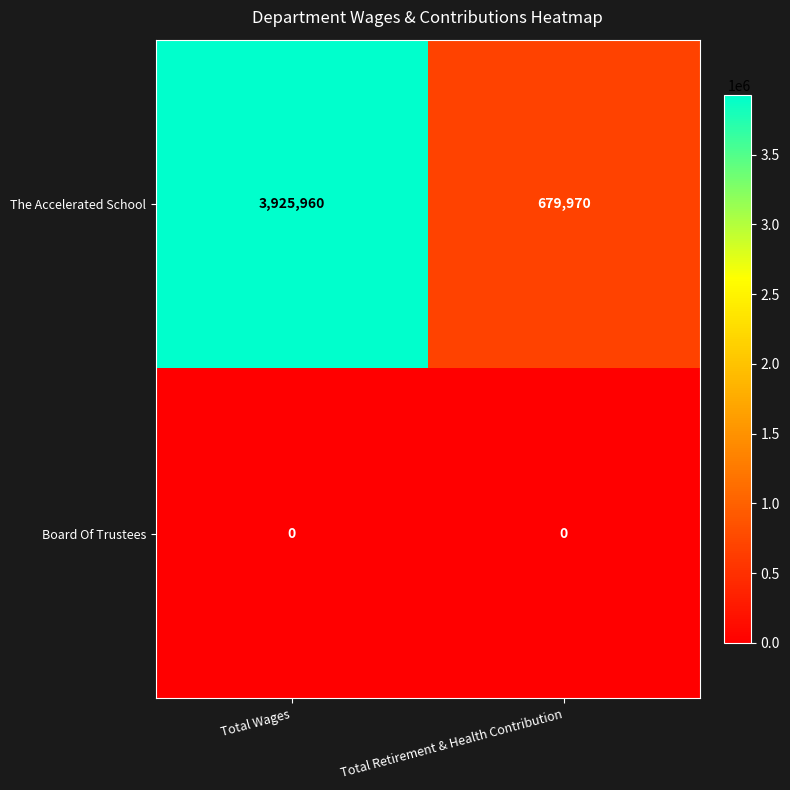

What value does the The Accelerated School series have at Total Wages, to the nearest 50?

3925950